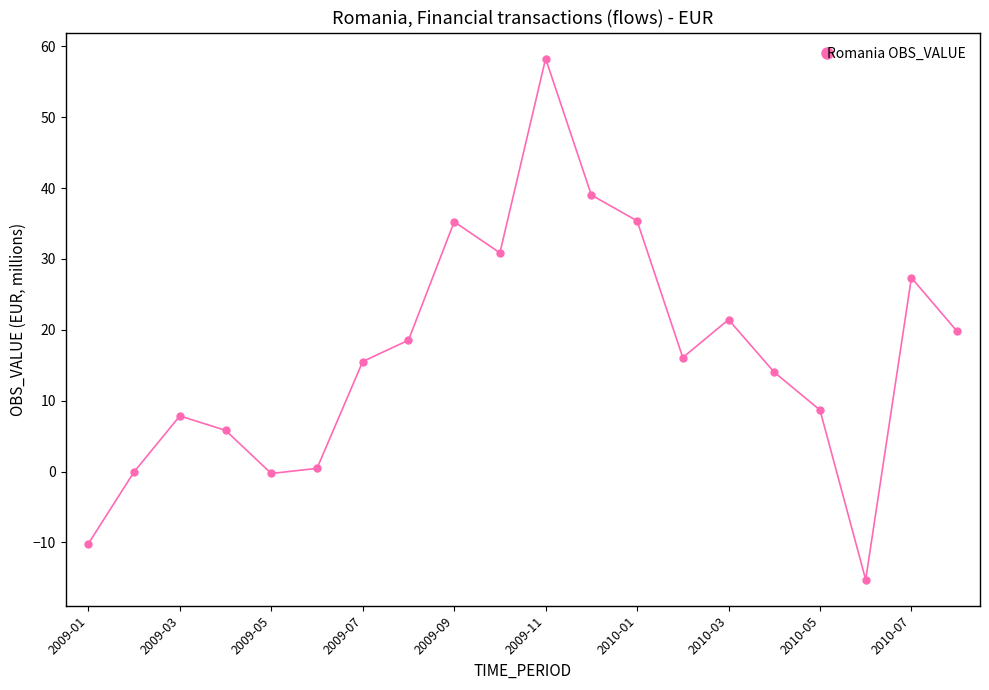

Does the chart display data point markers on the line(s)?

Yes